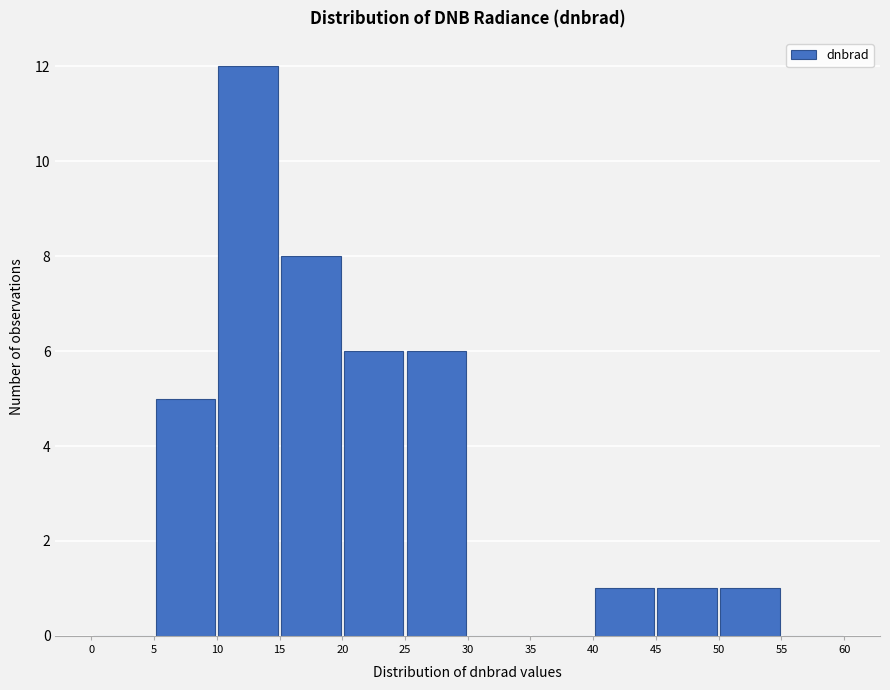

What is the height of the bar covering 50 to 55 on the x-axis? The values are not printed on the chart, so give them approximately, as read against the axis.

1